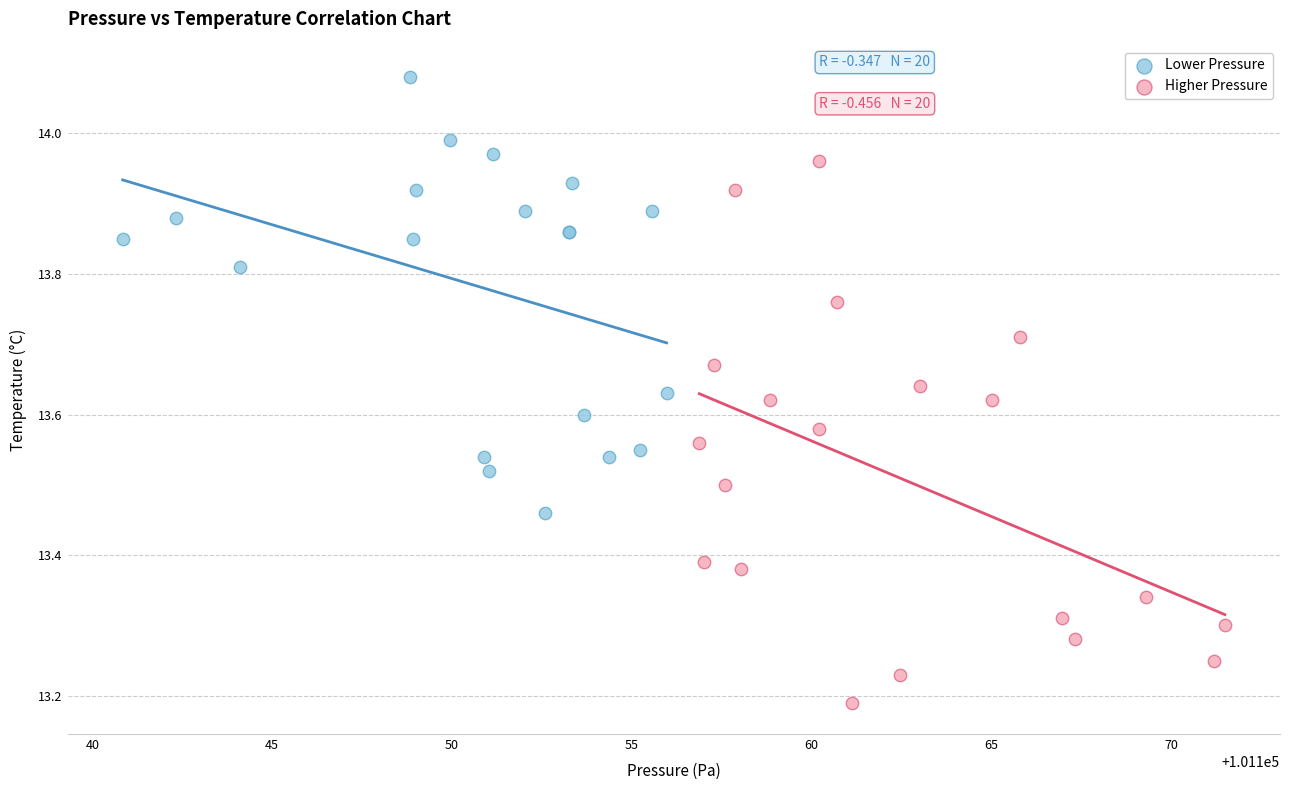

Which series has the largest Y range (max minus min)?

Higher Pressure